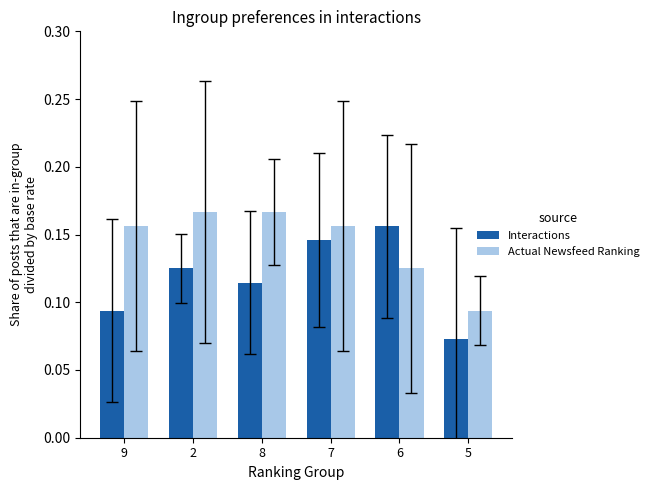

Where is Interactions nearest to the value 0?

5